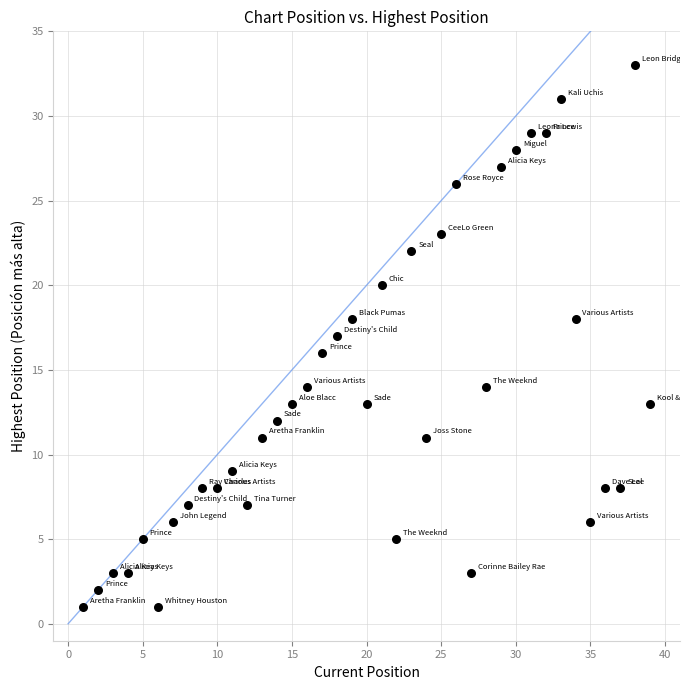

What is the range of Y values (max minus min)?

32